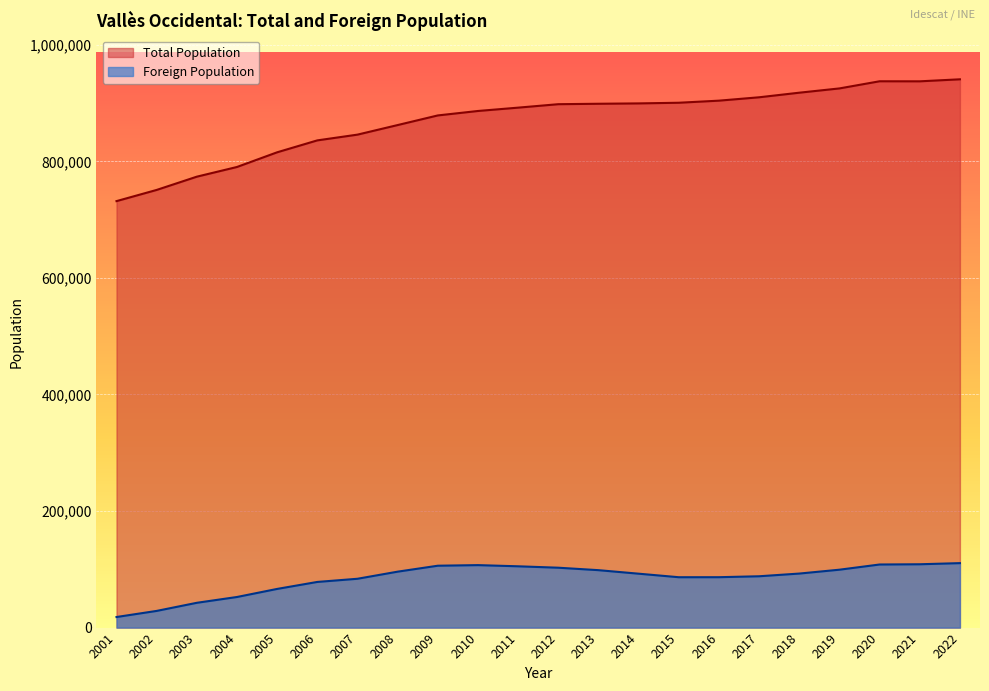

What is the sum of the Total Population values at 2015 and 2004?

1691093